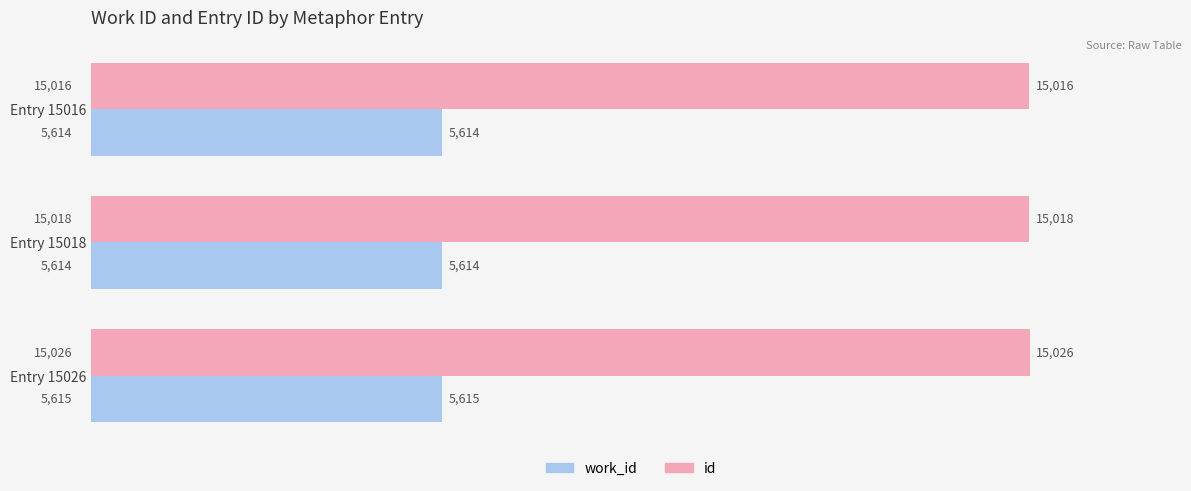

What is the difference between the highest and lowest values at Entry 15018?

9404